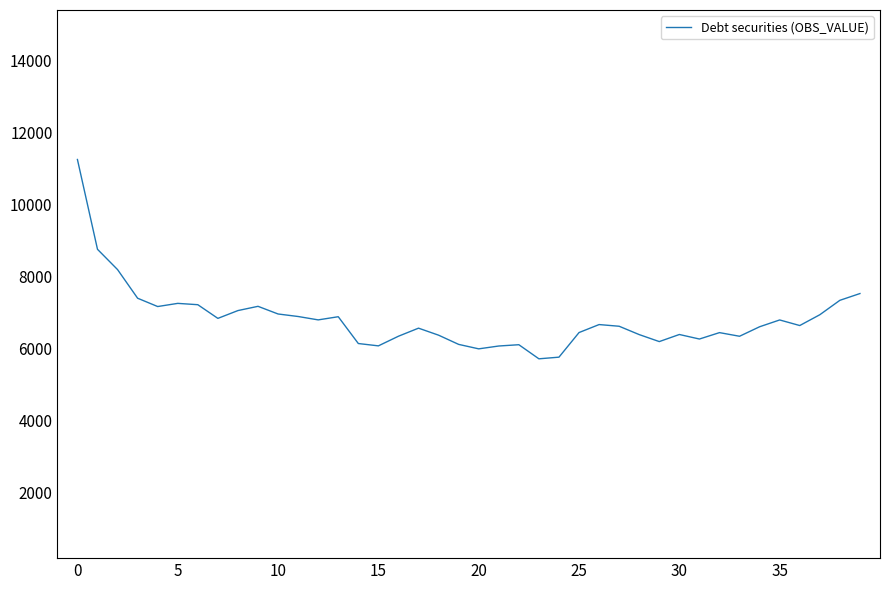

What is the greatest value displayed?

11247